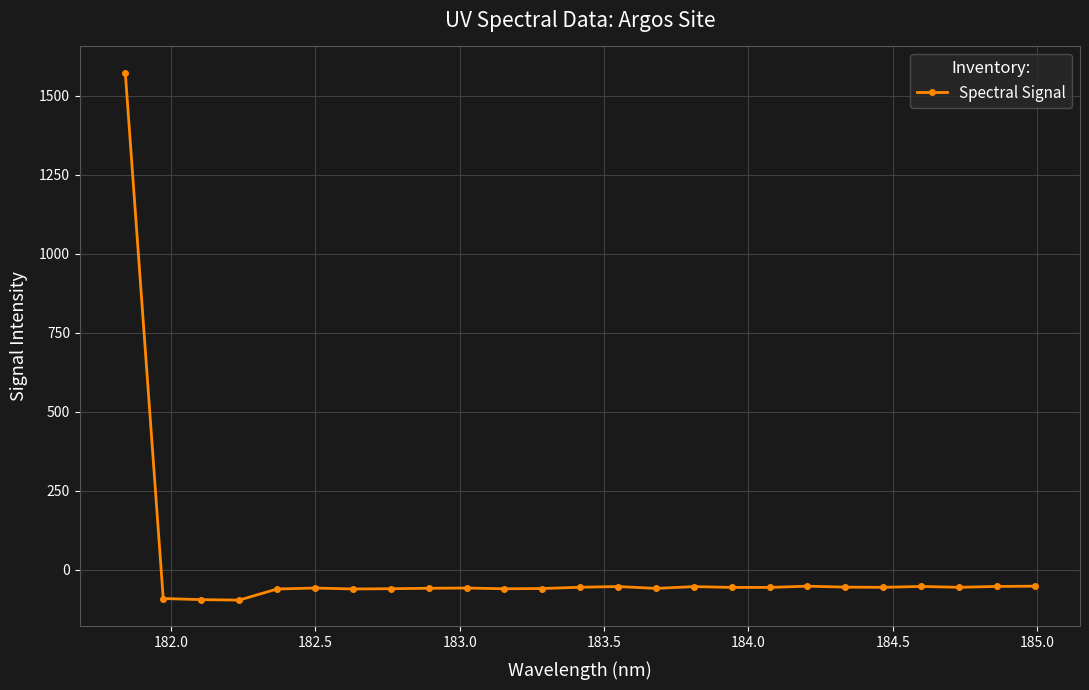

What is the sum of all values?

93.1